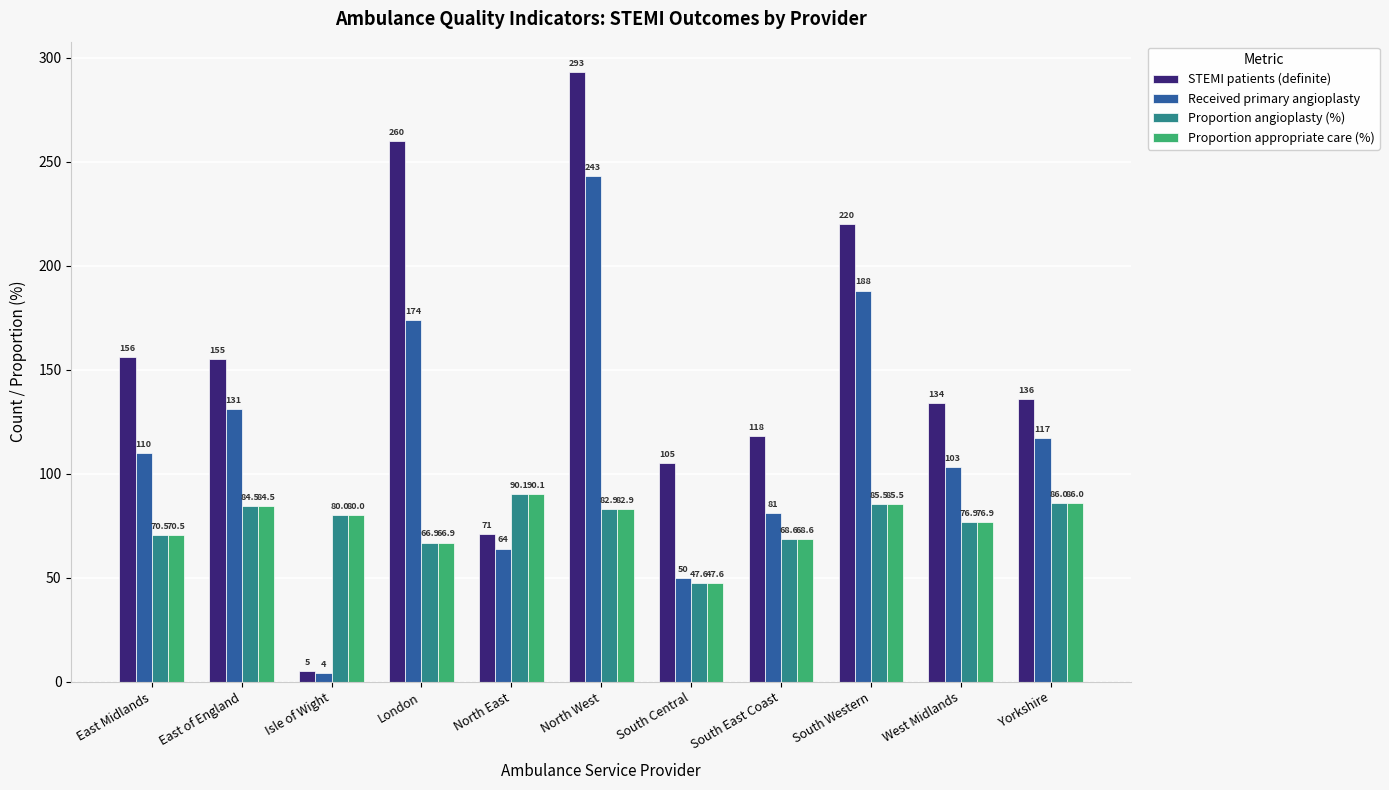

Count the number of categories in the chart.

11